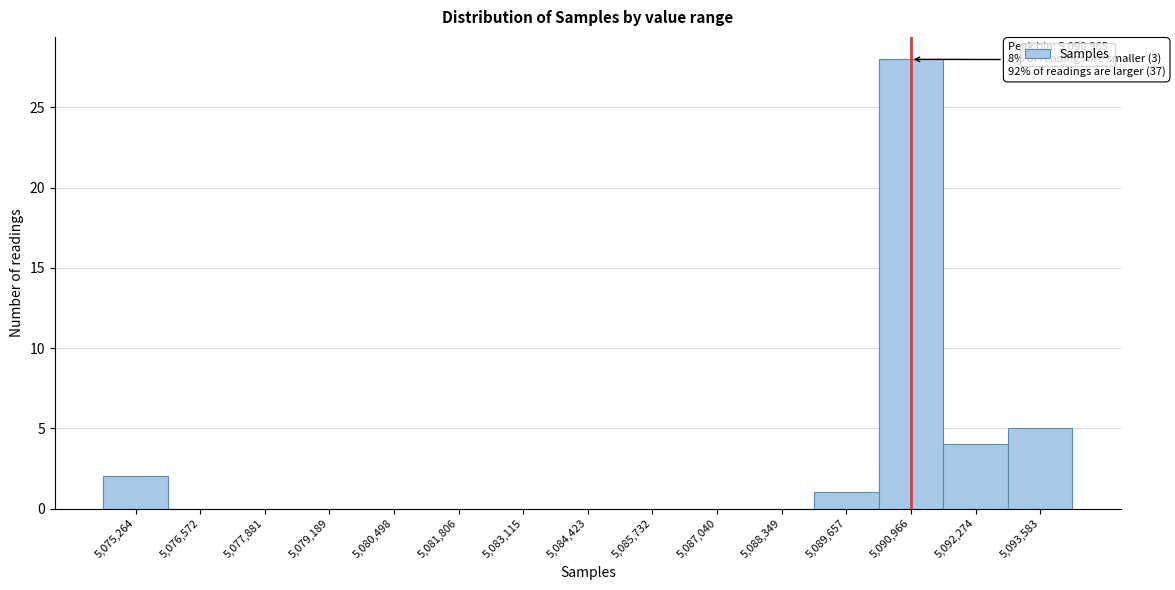

Reading left to right, what are all the values shown in this chart?

5,075,264=2	5,076,572=0	5,077,881=0	5,079,189=0	5,080,498=0	5,081,806=0	5,083,115=0	5,084,423=0	5,085,732=0	5,087,040=0	5,088,349=0	5,089,657=1	5,090,966=28	5,092,274=4	5,093,583=5